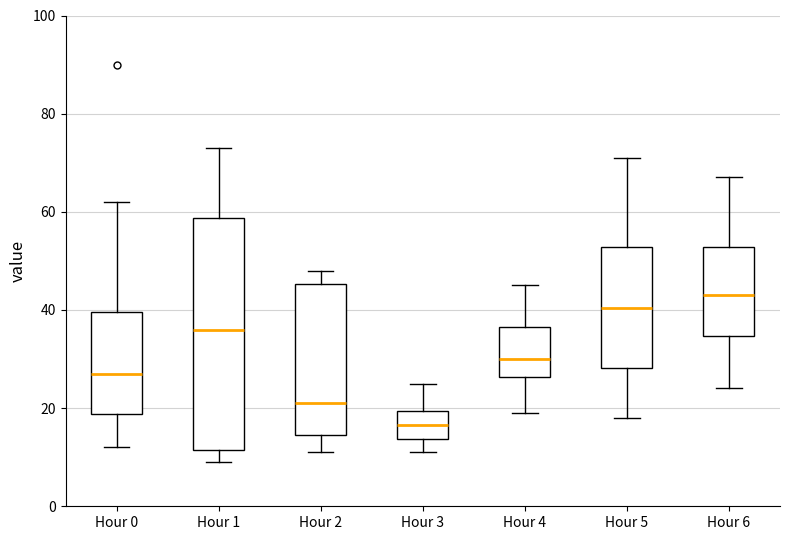

Comparing the boxes themselves (not the whiskers), which one is the tallest?

Hour 1